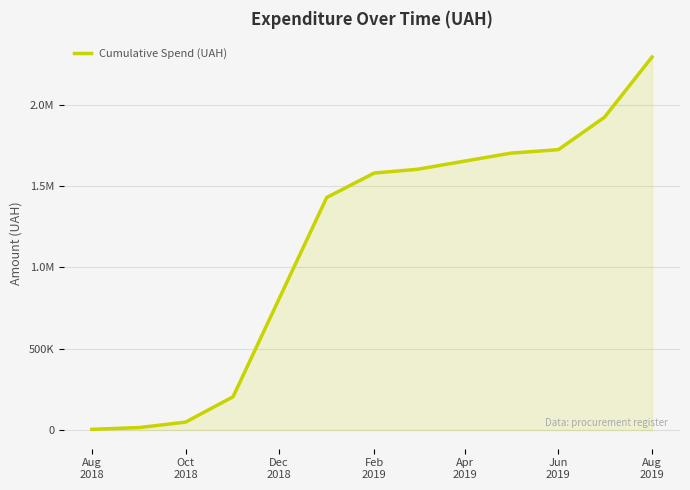

Does the chart display data point markers on the line(s)?

No